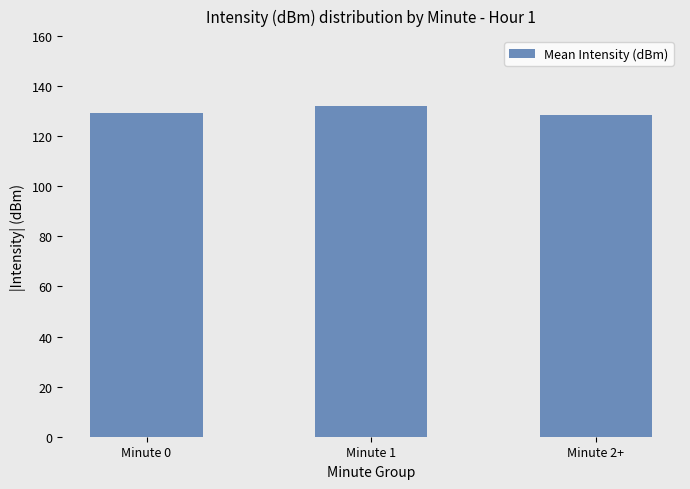

What position from the left is Minute 0?

1